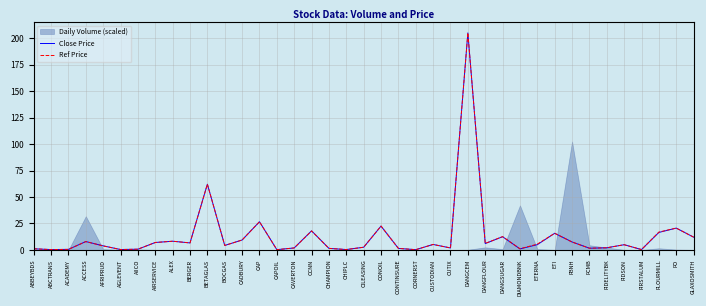

At which label does Ref Price reach its peak?

DANGCEM